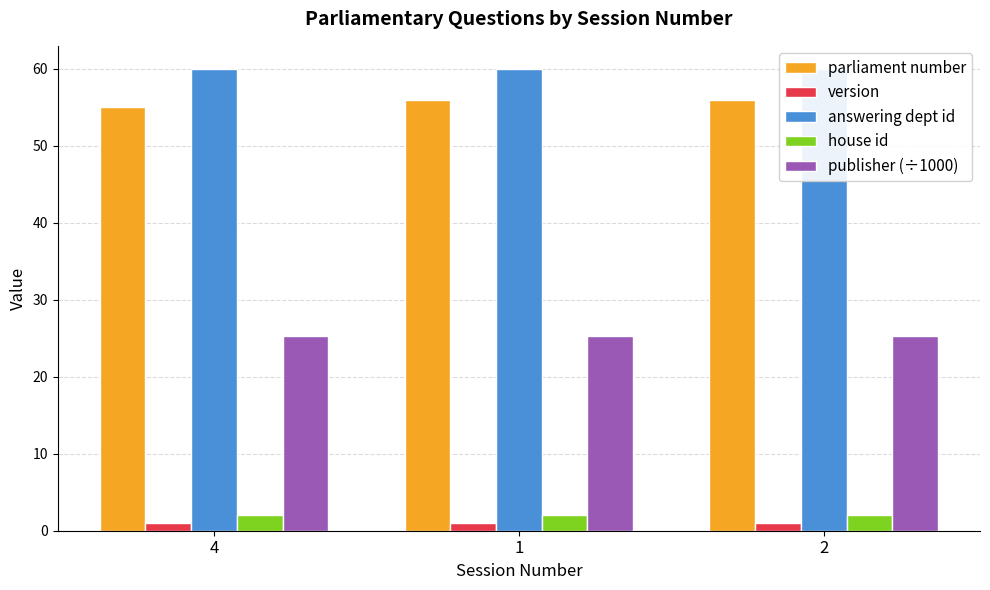

Does the chart contain stacked bars?

No